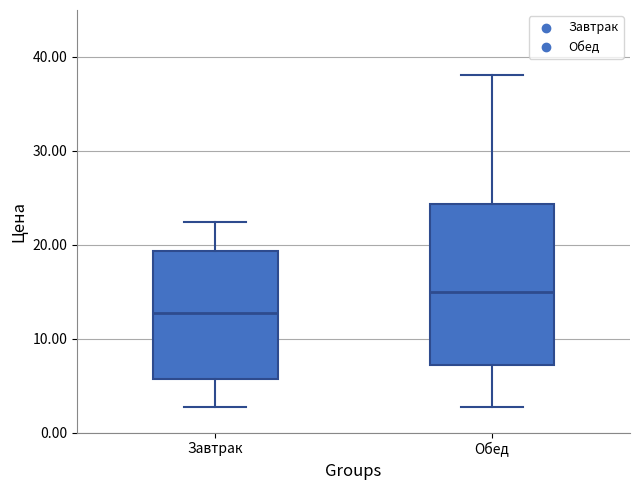

Reading left to right, transcribe this box plot: for each box, give where its median line is, the range the box spans, and where its two whiskers end, as read against the y-axis. The values are not printed on the chart, so give them approximately, as read against the axis.

Завтрак: median 13, box 6 to 19, whiskers 3 to 22
Обед: median 15, box 7 to 24, whiskers 3 to 38